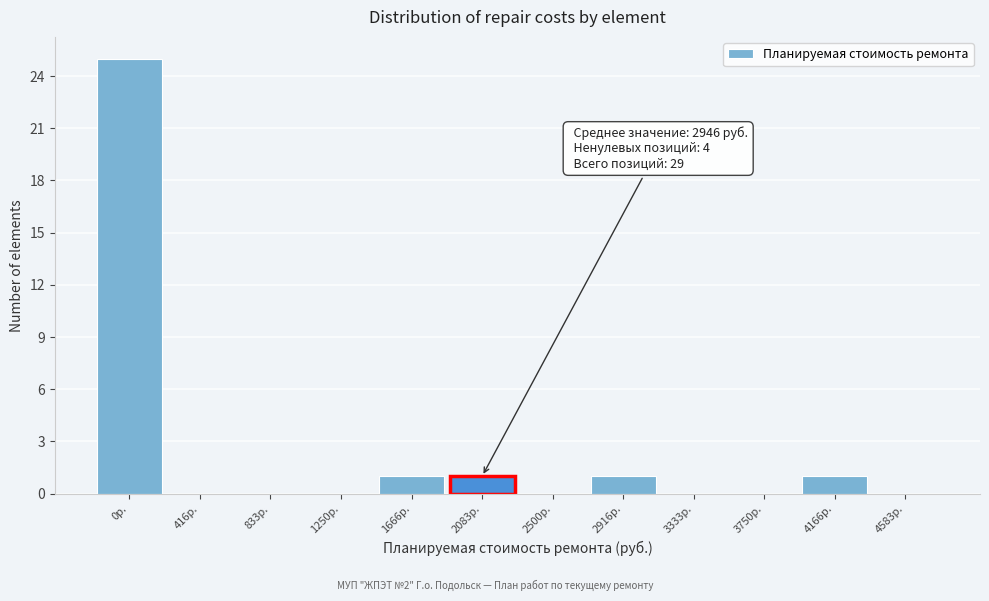

Reading left to right, extract all data points from this chart.

0р.=25	416р.=0	833р.=0	1250р.=0	1666р.=1	2083р.=1	2500р.=0	2916р.=1	3333р.=0	3750р.=0	4166р.=1	4583р.=0